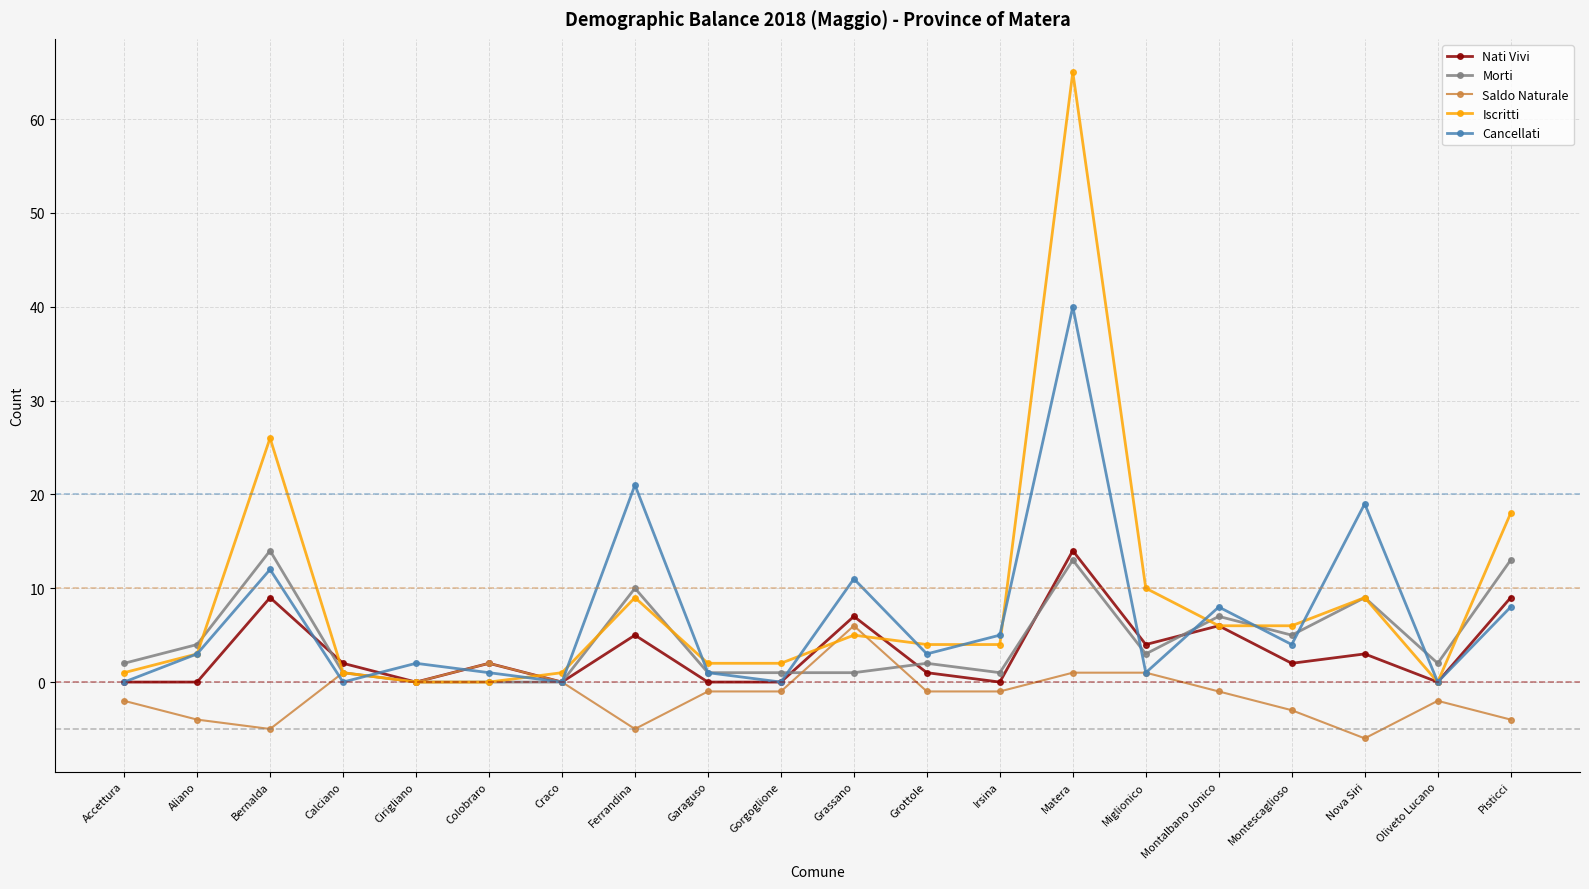

Which category has the highest value in the Nati Vivi series?

Matera